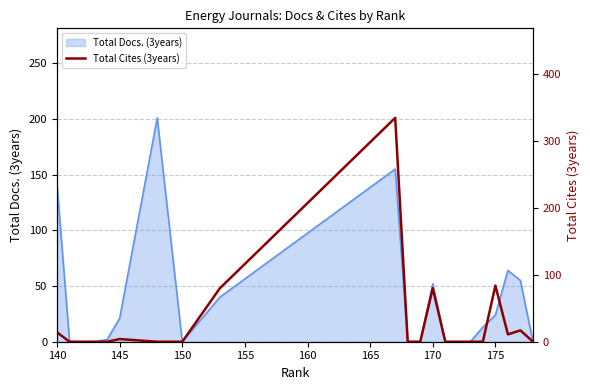

Read the value at 170, to the nearest 10.

80